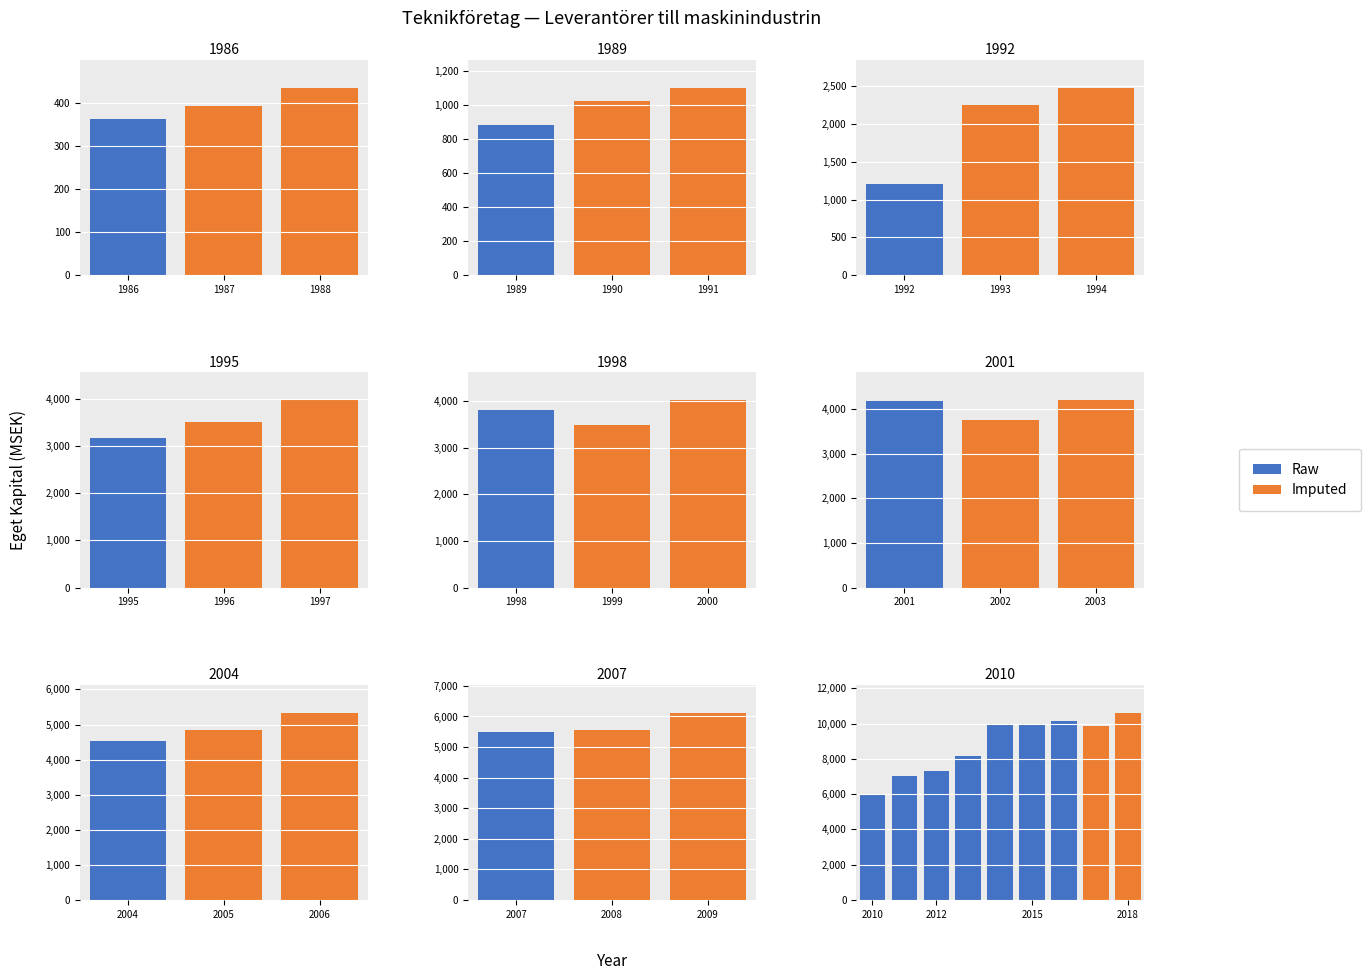

Reading right to left, what are all the values shown in this chart?

2018=10618.7	2017=9862.2	2016=10122.1	2015=9995.0	2014=9968.5	2013=8167.3	2012=7291.8	2011=7041.5	2010=5960.1	2009=6123.8	2008=5551.9	2007=5486.8	2006=5336.2	2005=4833.6	2004=4542.3	2003=4192.6	2002=3755.7	2001=4183.6	2000=4009.3	1999=3487.4	1998=3805.9	1997=3961.9	1996=3511.2	1995=3170.9	1994=2470.7	1993=2242.4	1992=1201.2	1991=1101.6	1990=1025.9	1989=887.4	1988=434.7	1987=393.8	1986=364.1